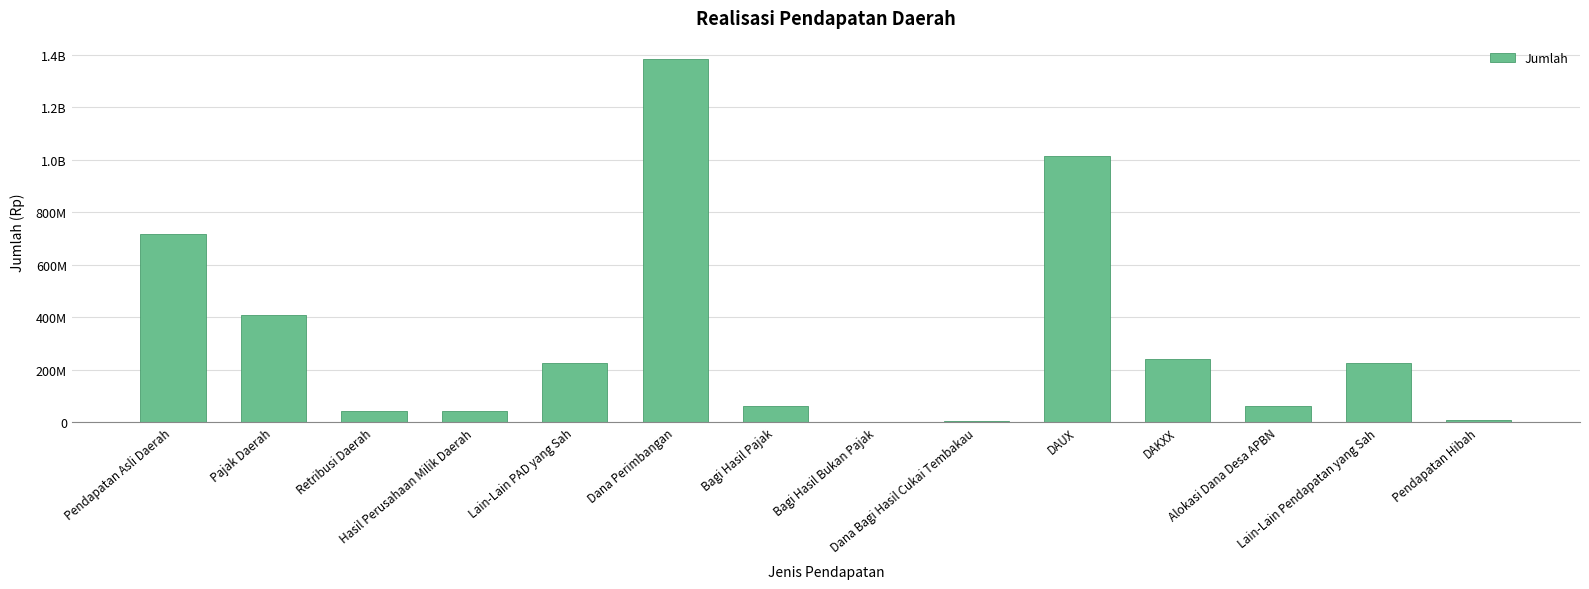

What is the minimum value shown in the chart?

455626.1